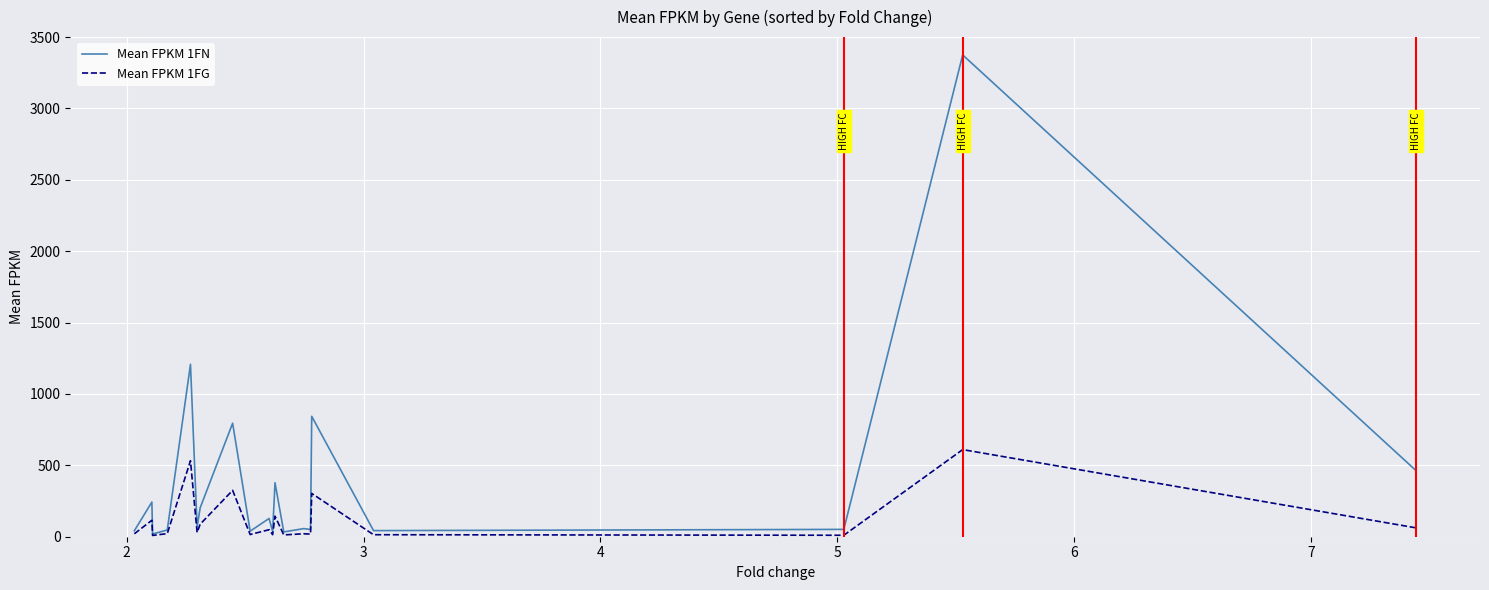

What is the maximum value shown in the chart?

3375.1